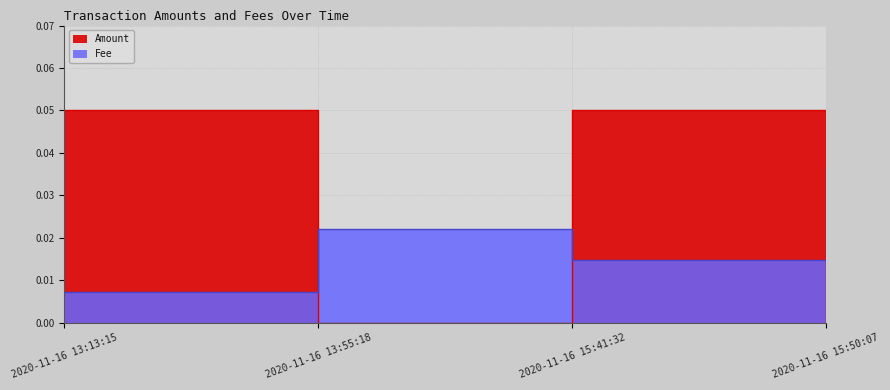

At which category does Fee reach its first local valley?

2020-11-16 15:41:32